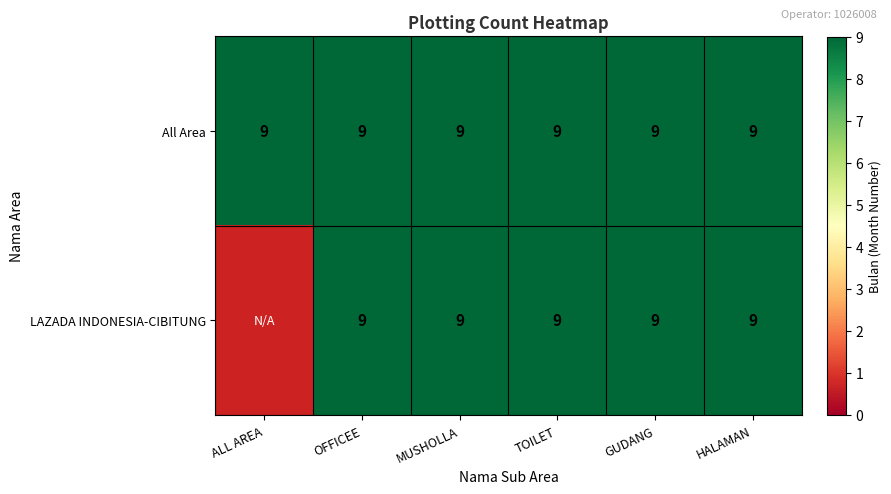

What is the difference between the highest and lowest values at ALL AREA?

9